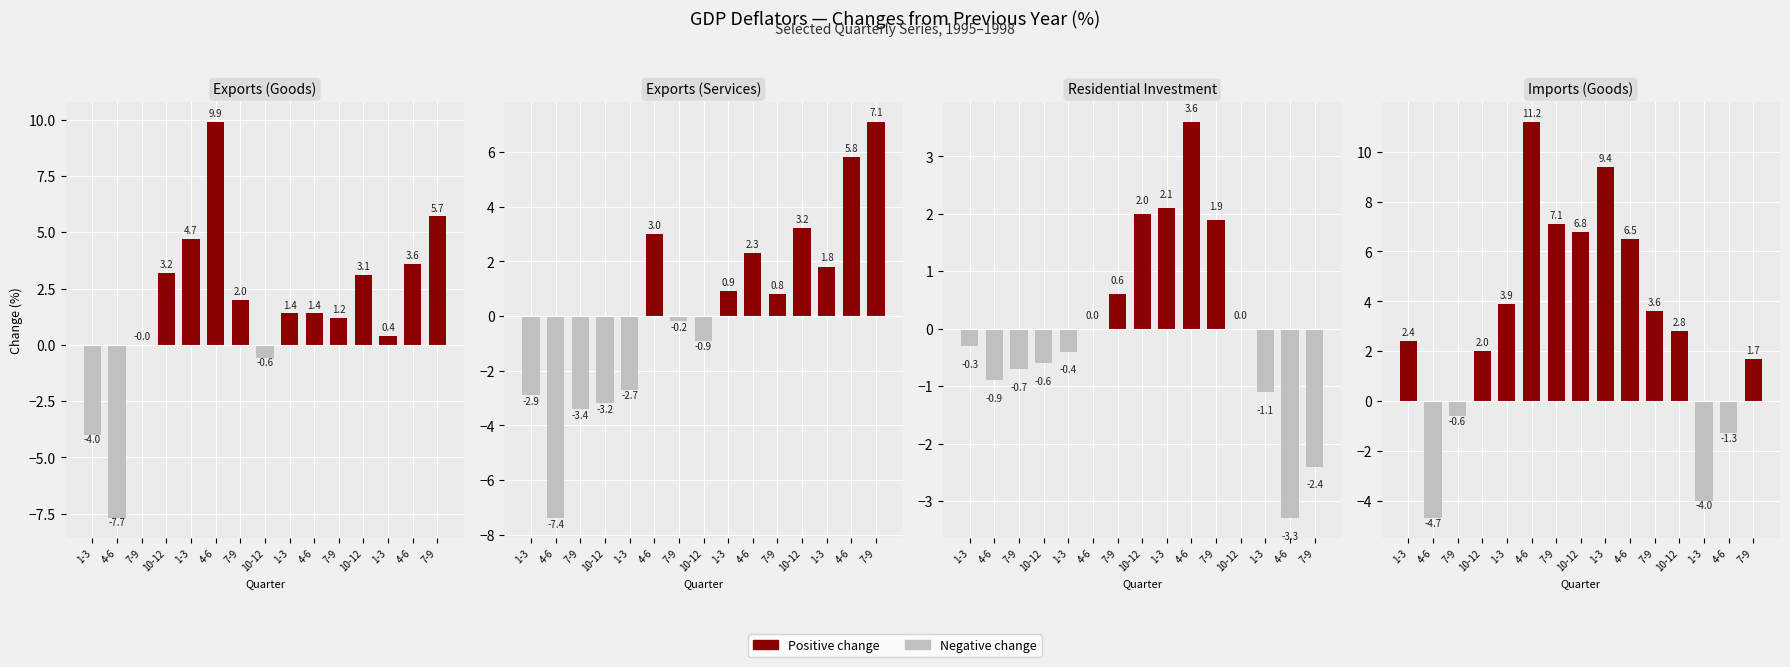

What is the sum of the Exports(Services) values at 10-12 and 10-12?

2.3